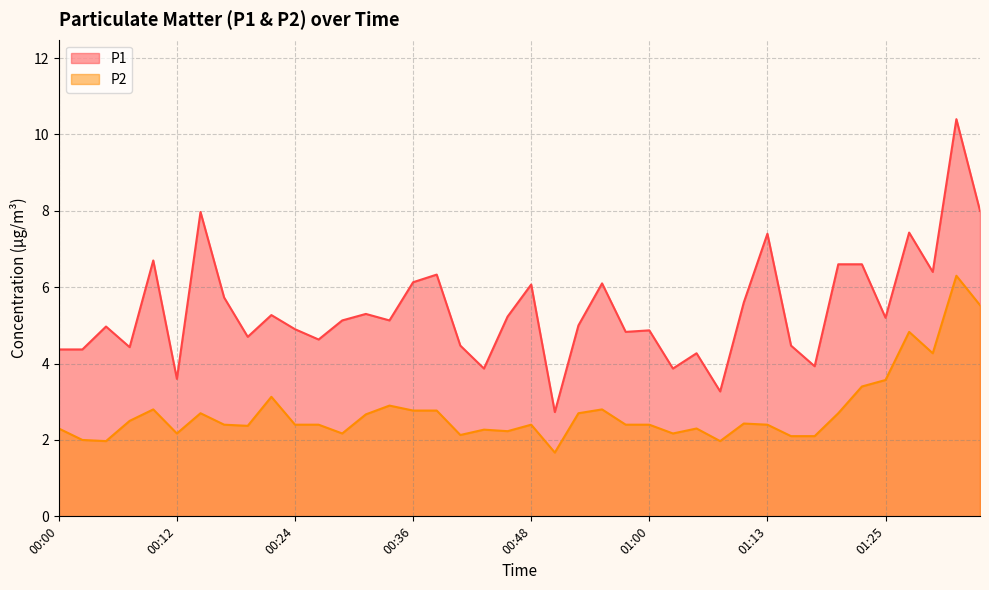

Which category has the lowest value across all series?

00:51